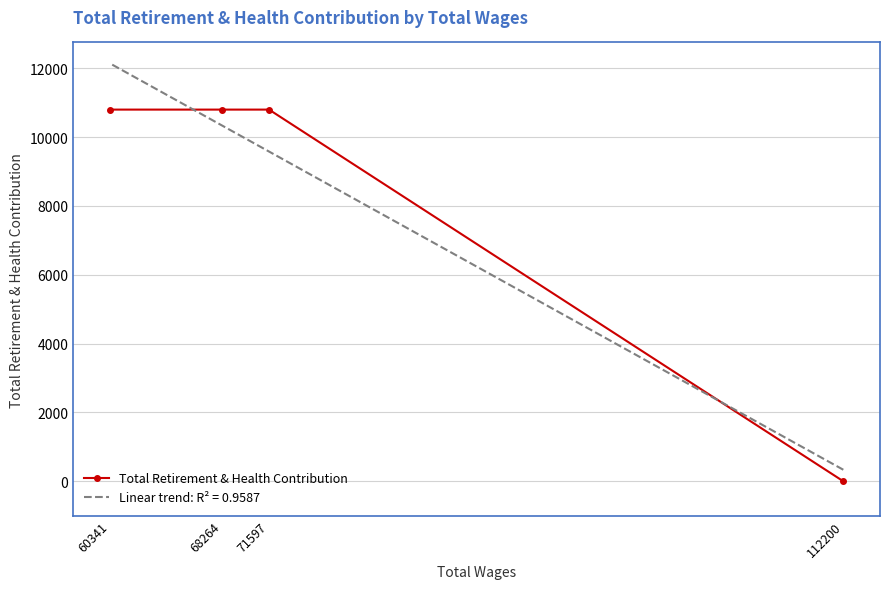

How many values are below 10800?

1